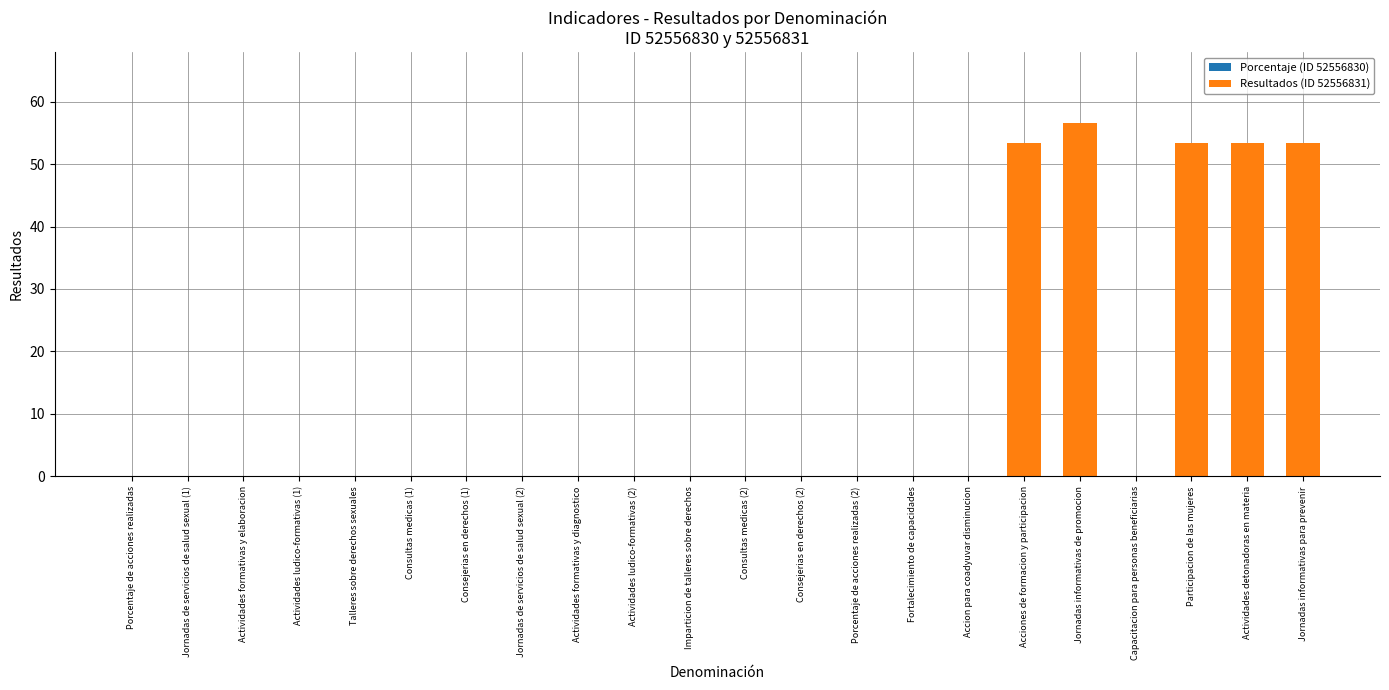

What is the greatest value displayed?

56.6